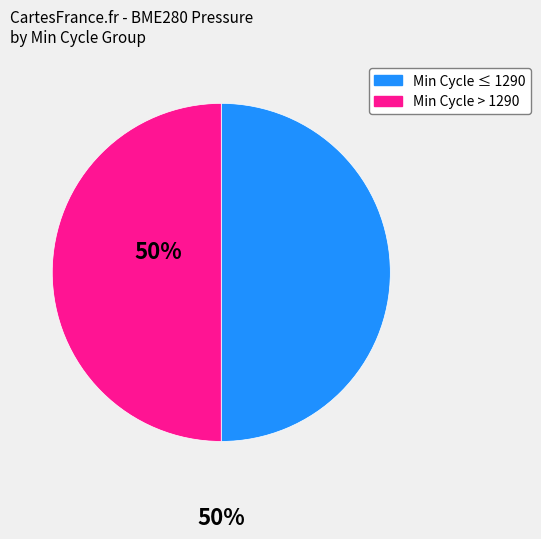

Count the number of slices in the pie.

2